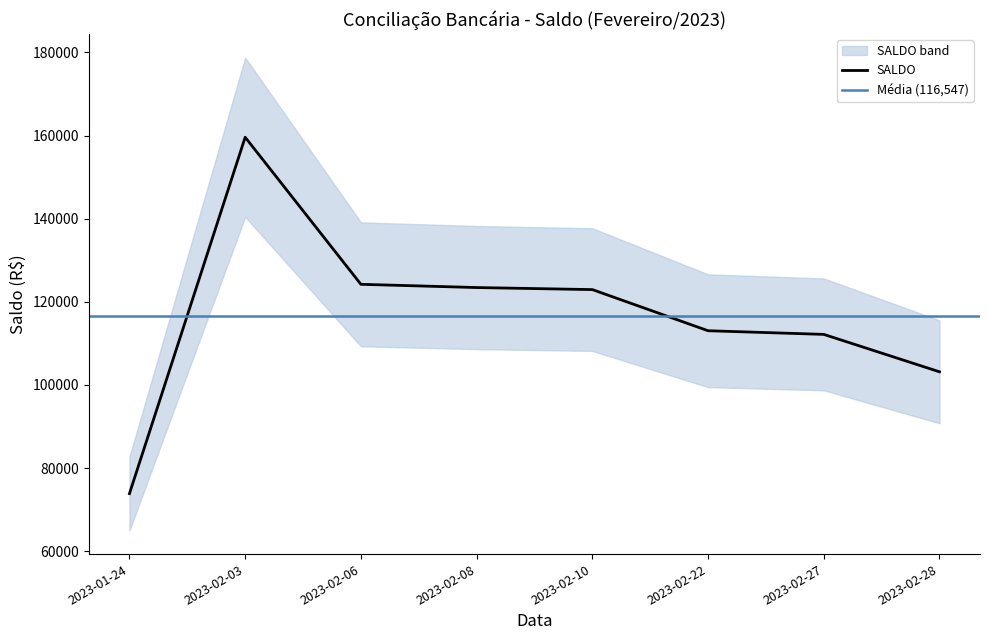

True or false: there are more than 2 points higher than both neighbors.

False